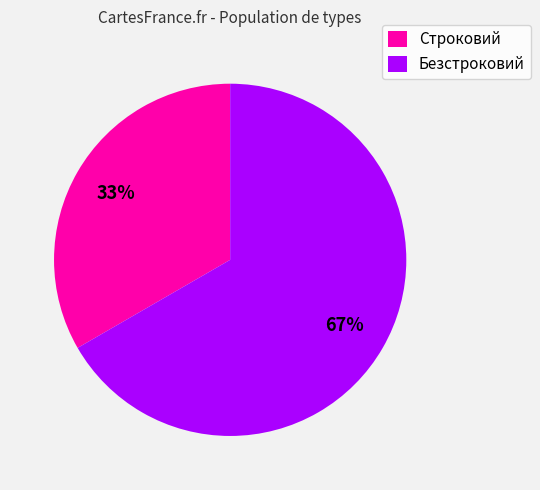

What percentage is the Строковий slice, to the nearest percent?

33%